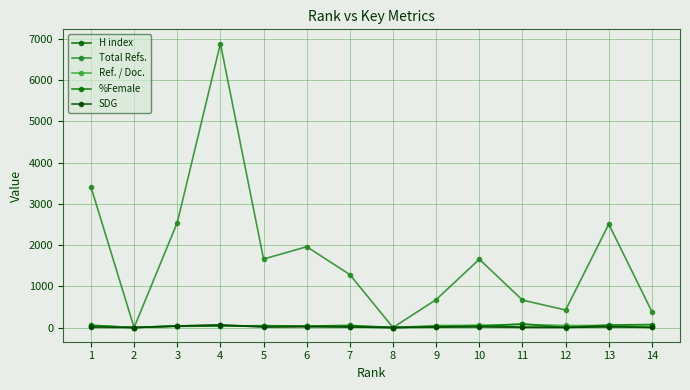

Is the value of SDG at 2 greater than the value of H index at 13?

No